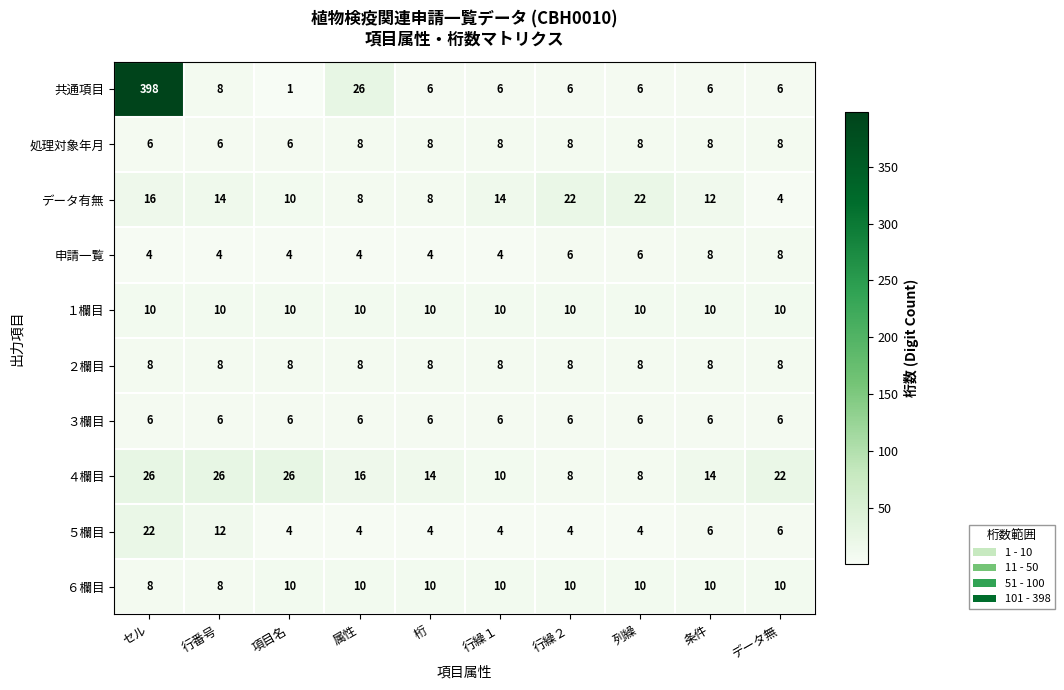

What is the sum of the 処理対象年月 values at 属性 and 項目名?

14